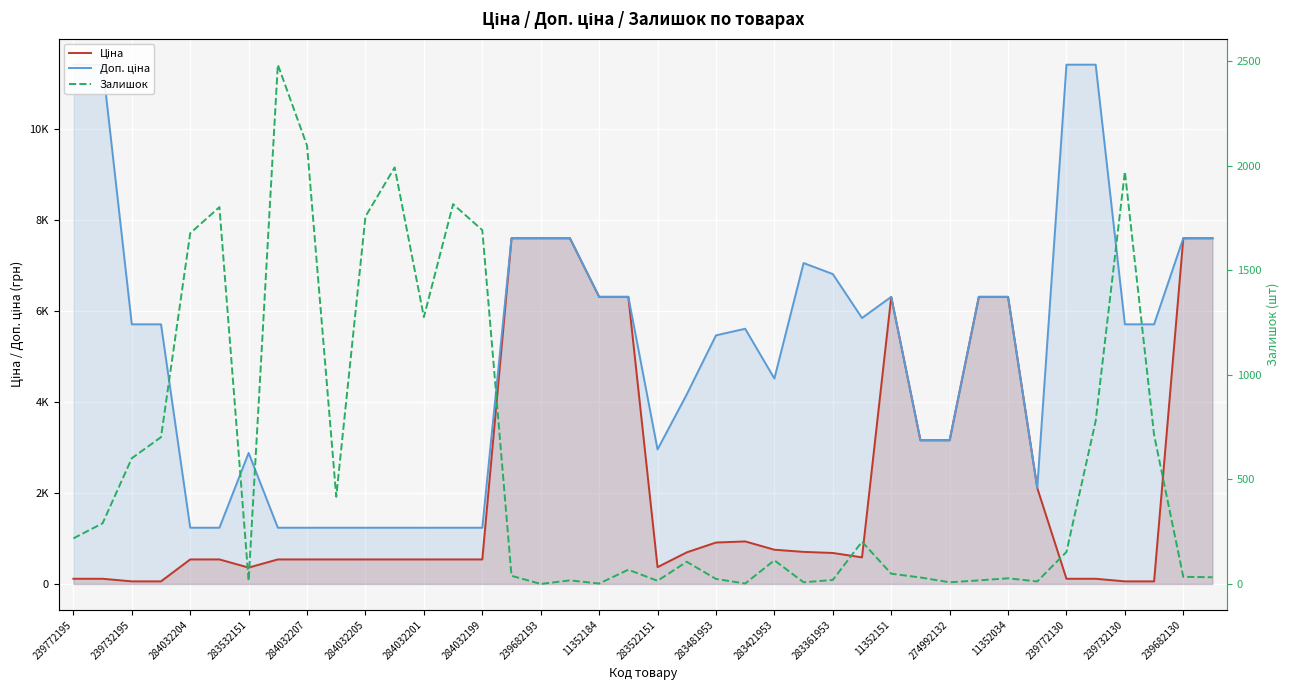

How many values in the Залишок series exceed 113?

19